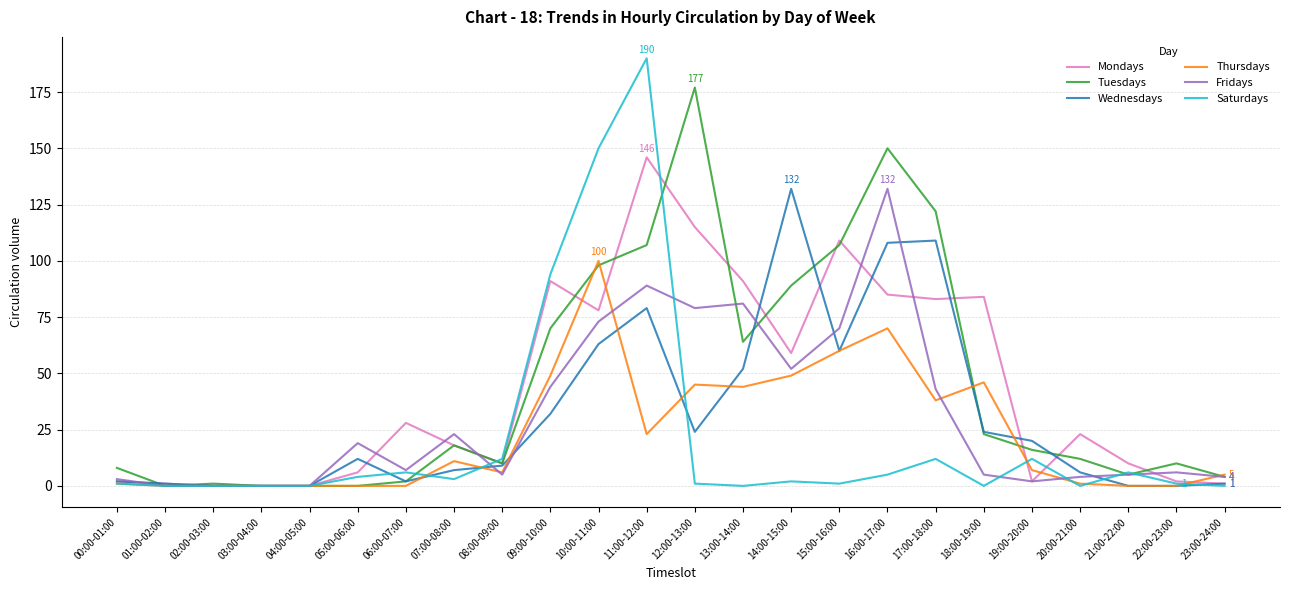

What is the greatest value displayed?

190